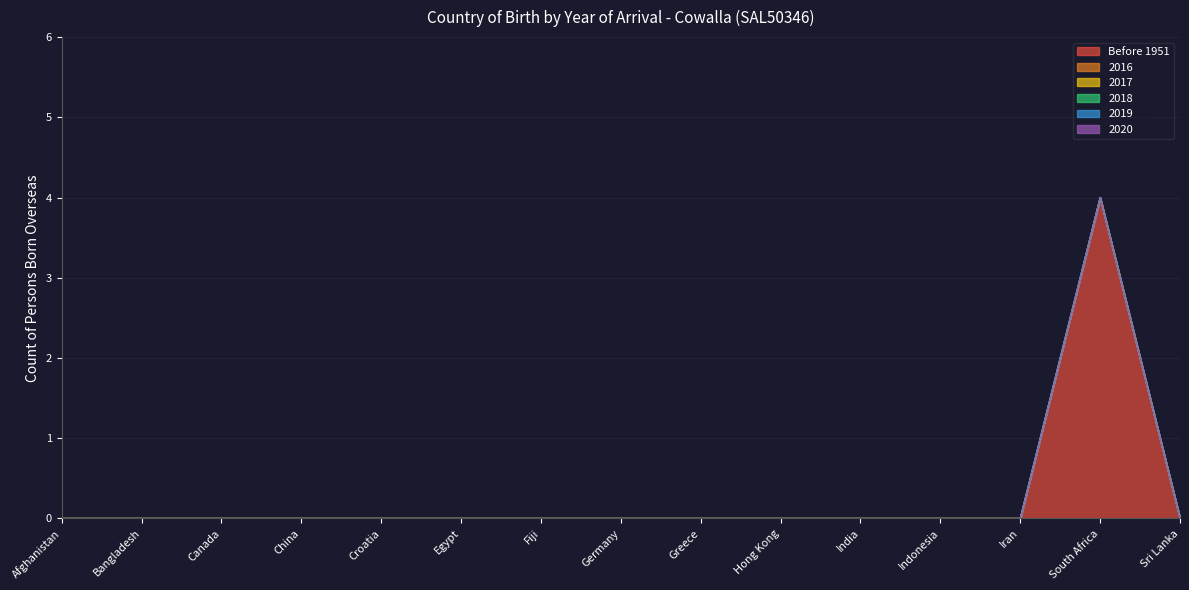

True or false: 2019 and 2017 intersect in this chart.

False